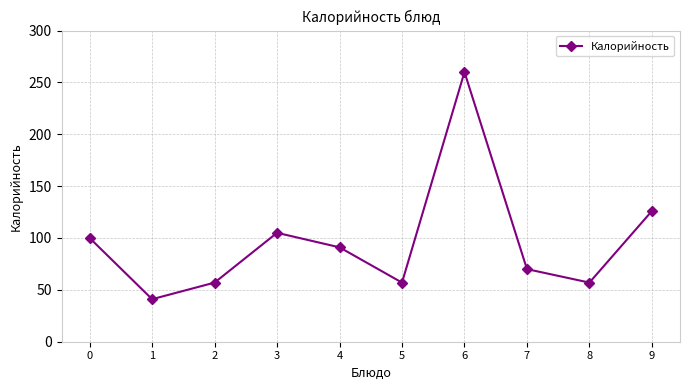

Reading right to left, what are all the values shown in this chart?

9=126	8=57	7=70	6=260	5=57	4=91	3=105	2=57	1=41	0=100